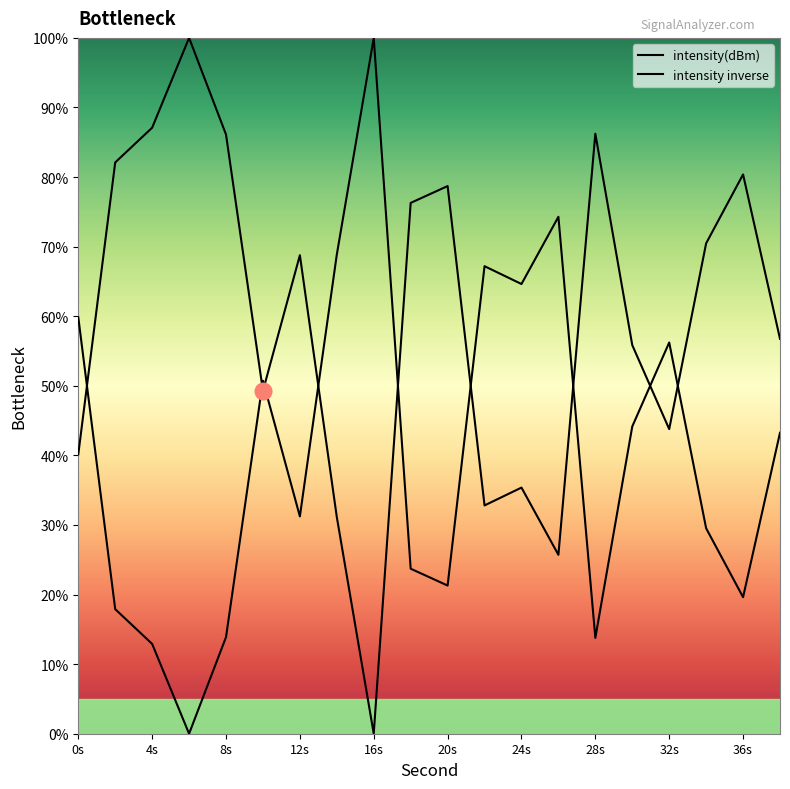

How many lines are shown in the chart?

2